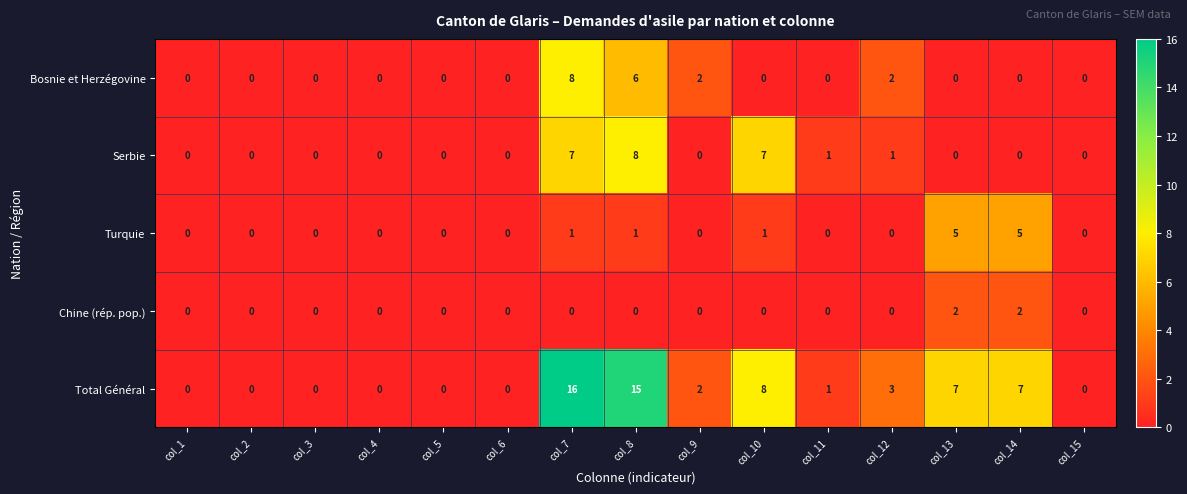

The Serbie series shows -5 at col_5. True or false?

False